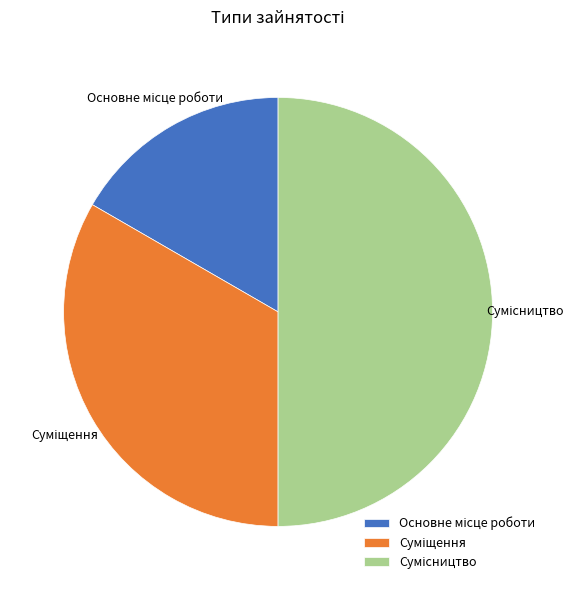

True or false: Суміщення accounts for 39% of the total.

False